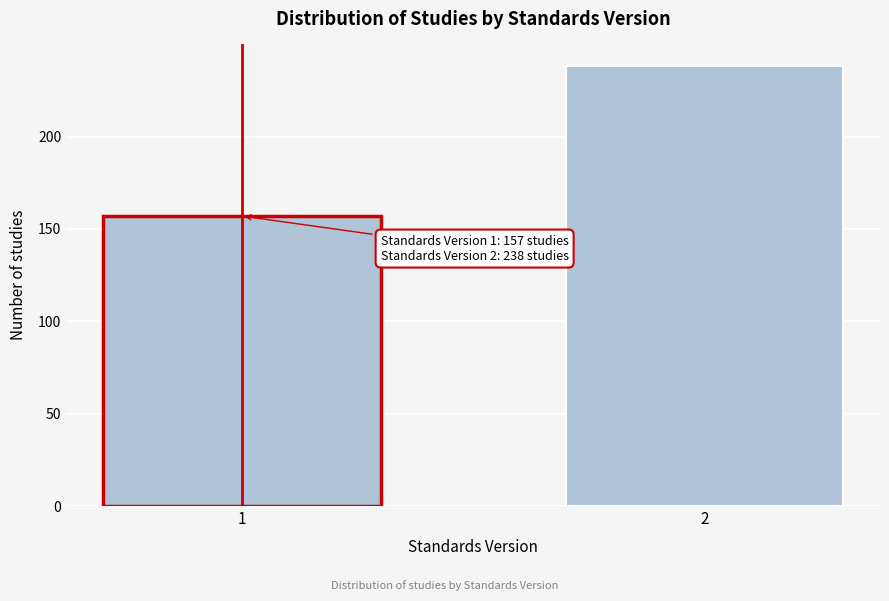

Reading right to left, list all the values displayed in this chart.

2=238	1=157